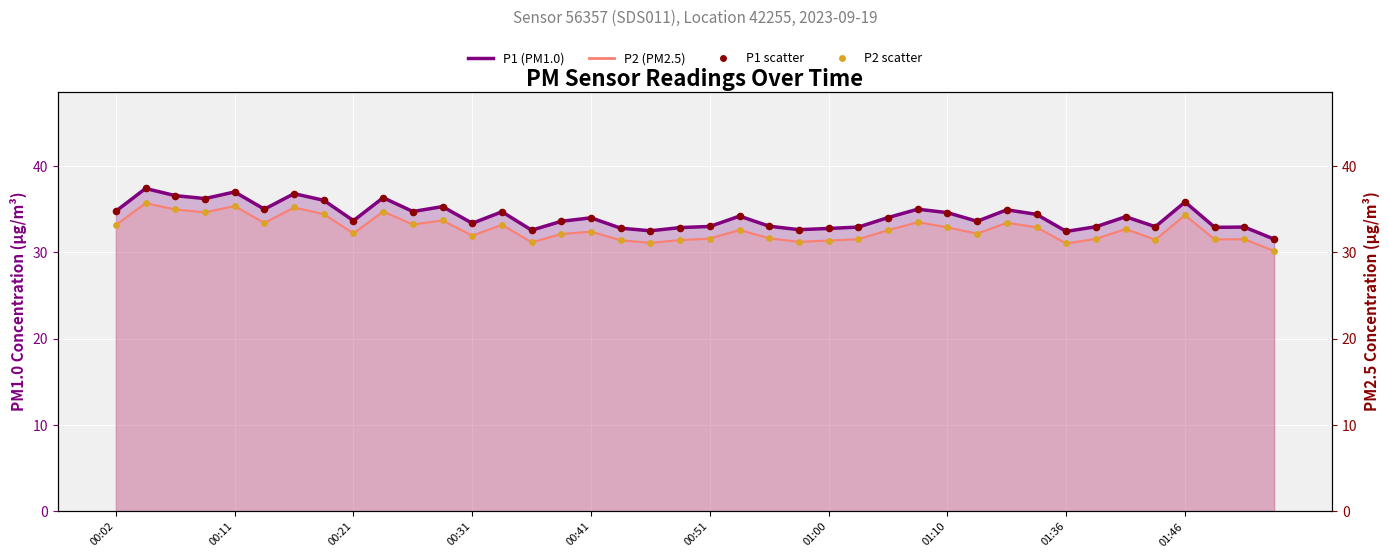

Which series contains the lowest Y value?

P2 (PM2.5)